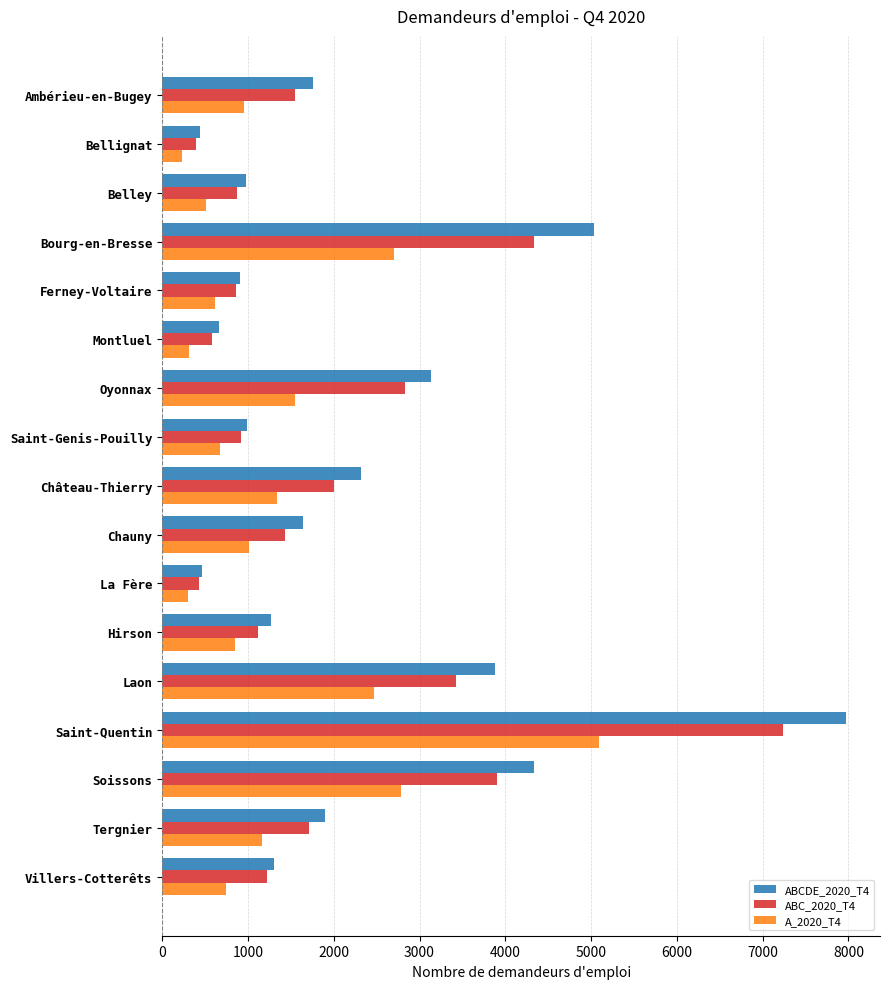

List the series in order of their overall mean, highest first.

ABCDE_2020_T4, ABC_2020_T4, A_2020_T4